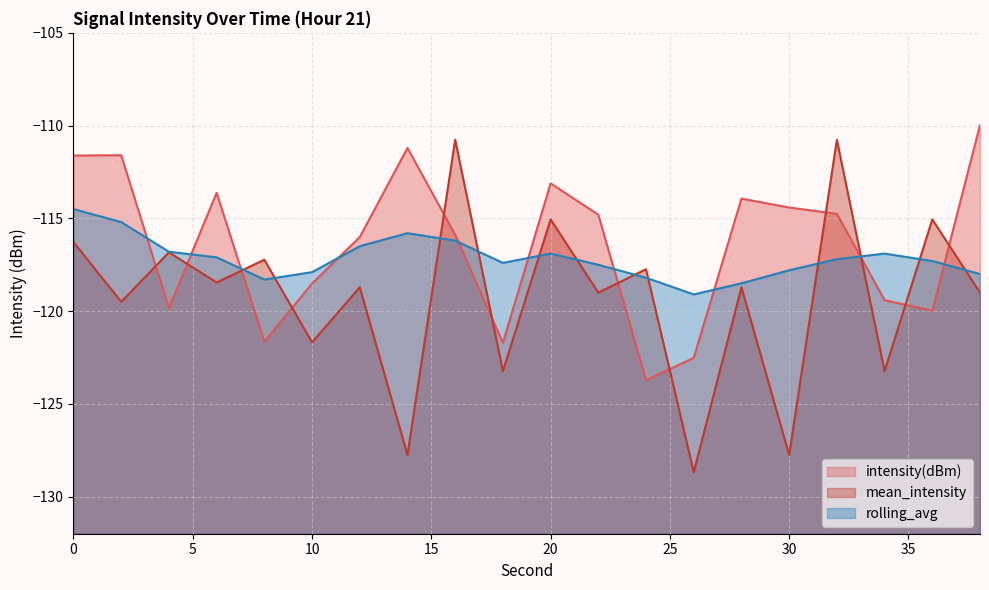

What is the difference between the mean_intensity values at 28 and 18?

4.5